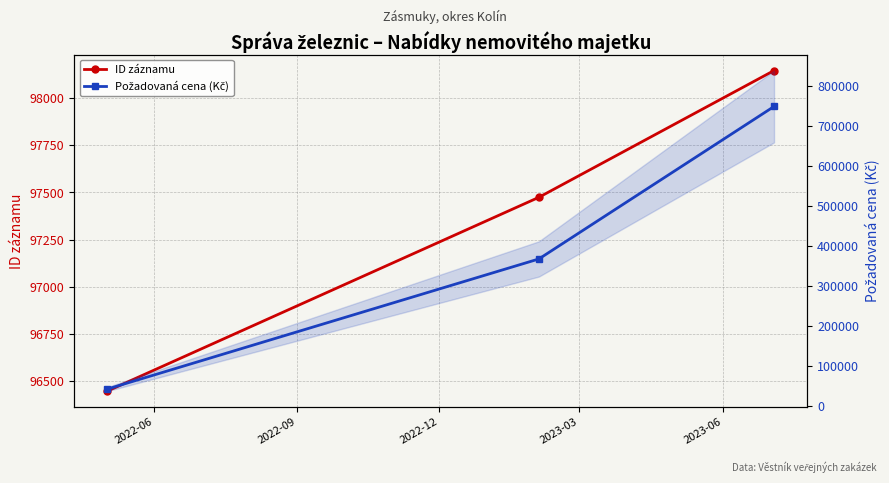

What is the sum of the ID záznamu values at 2022-12 and 2022-09?

195620